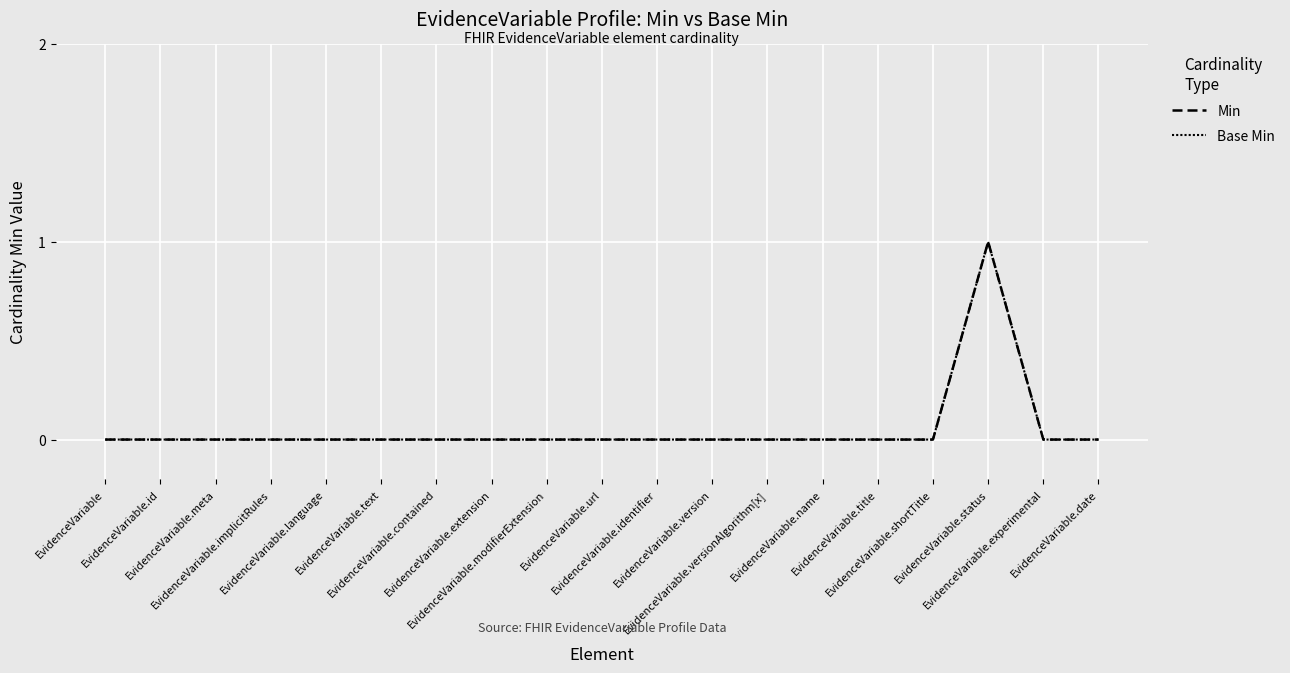

The Min series shows 0 at EvidenceVariable.meta. True or false?

True